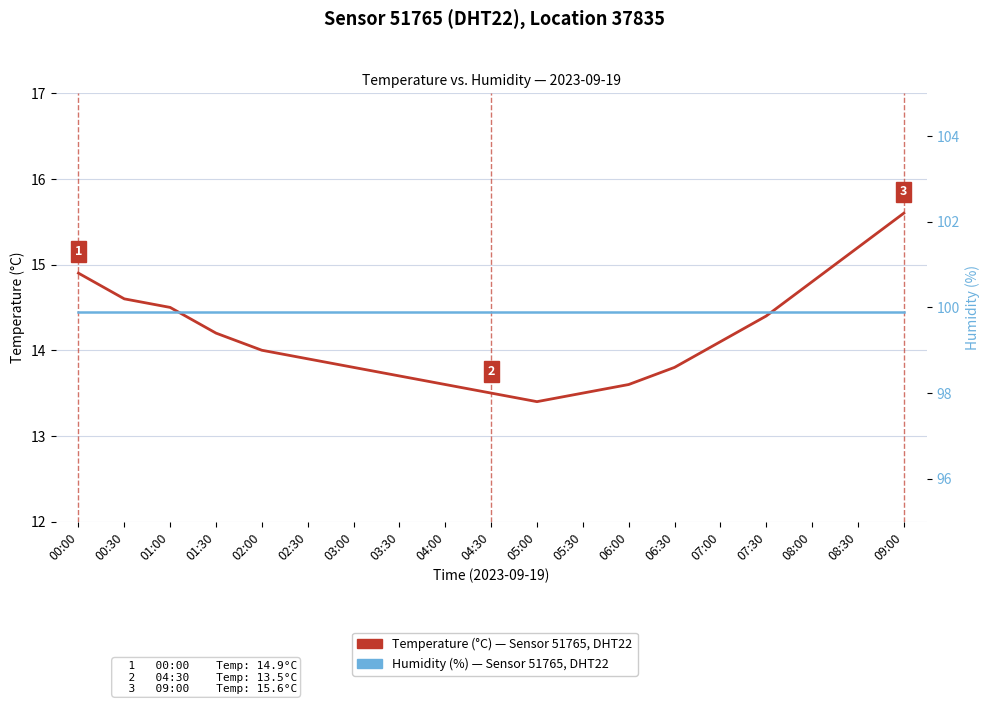

Which label corresponds to the smallest value in the chart?

05:00